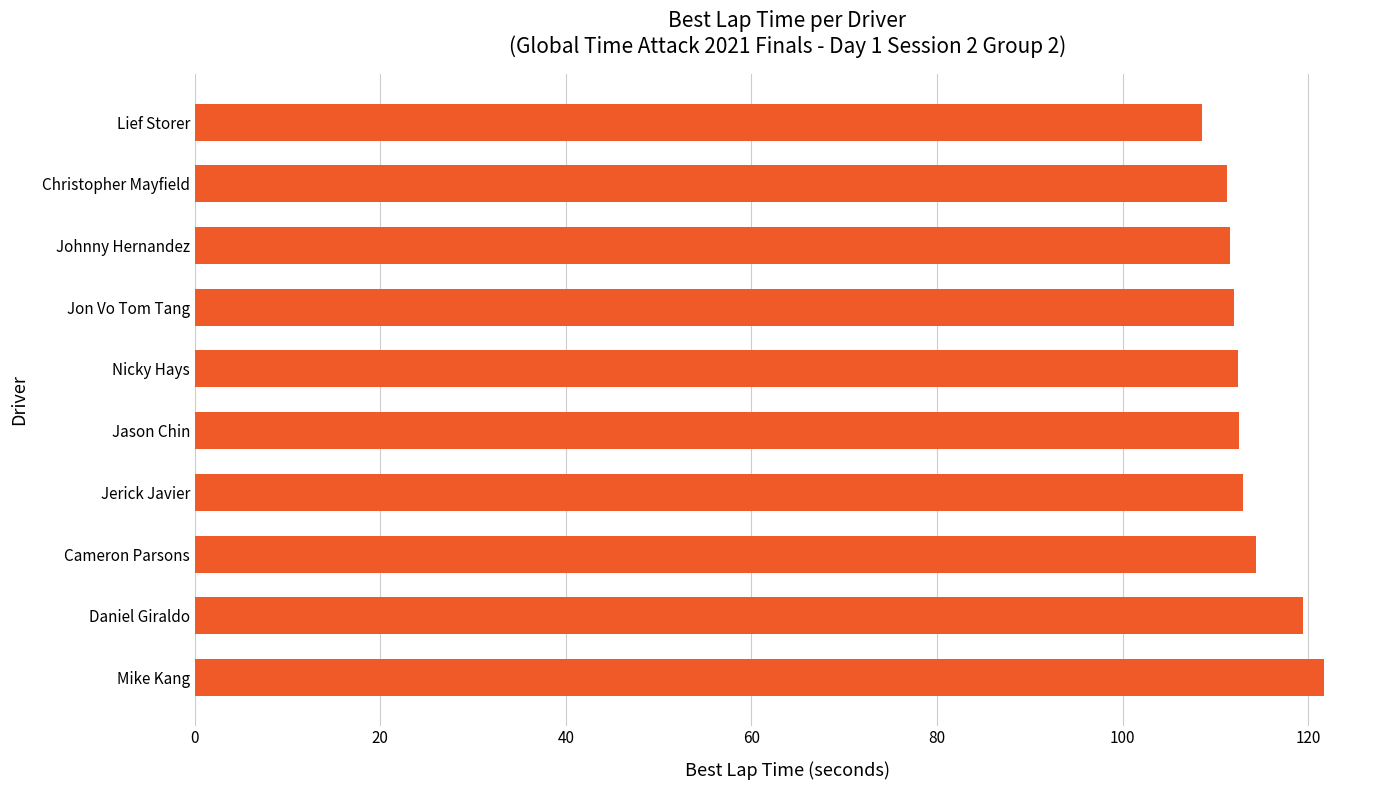

Are the bars grouped side by side (vs. stacked)?

No